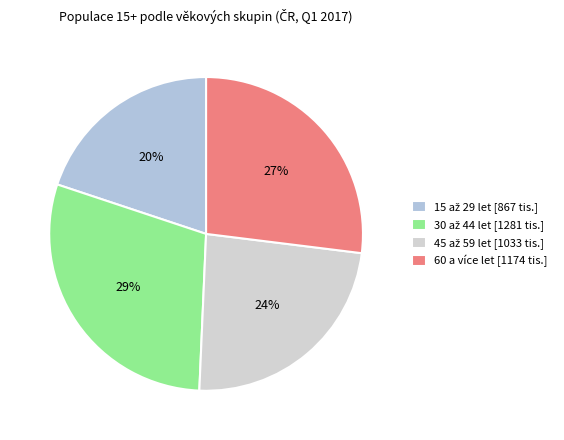

What percentage do 30 až 44 let and 45 až 59 let together represent?

53.1%